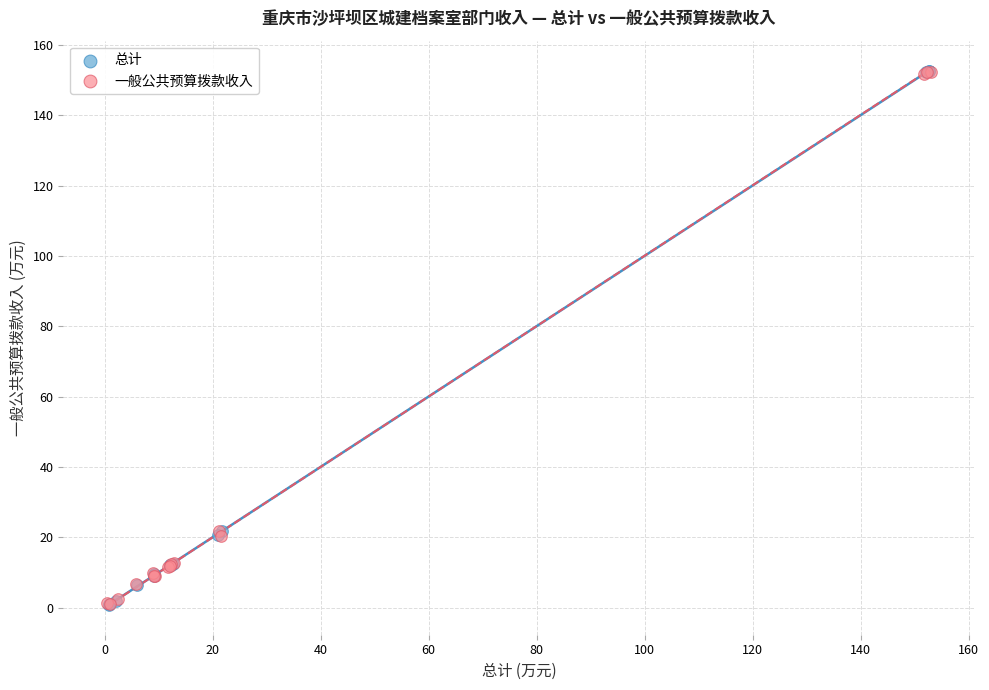

Which series has the largest Y range (max minus min)?

总计